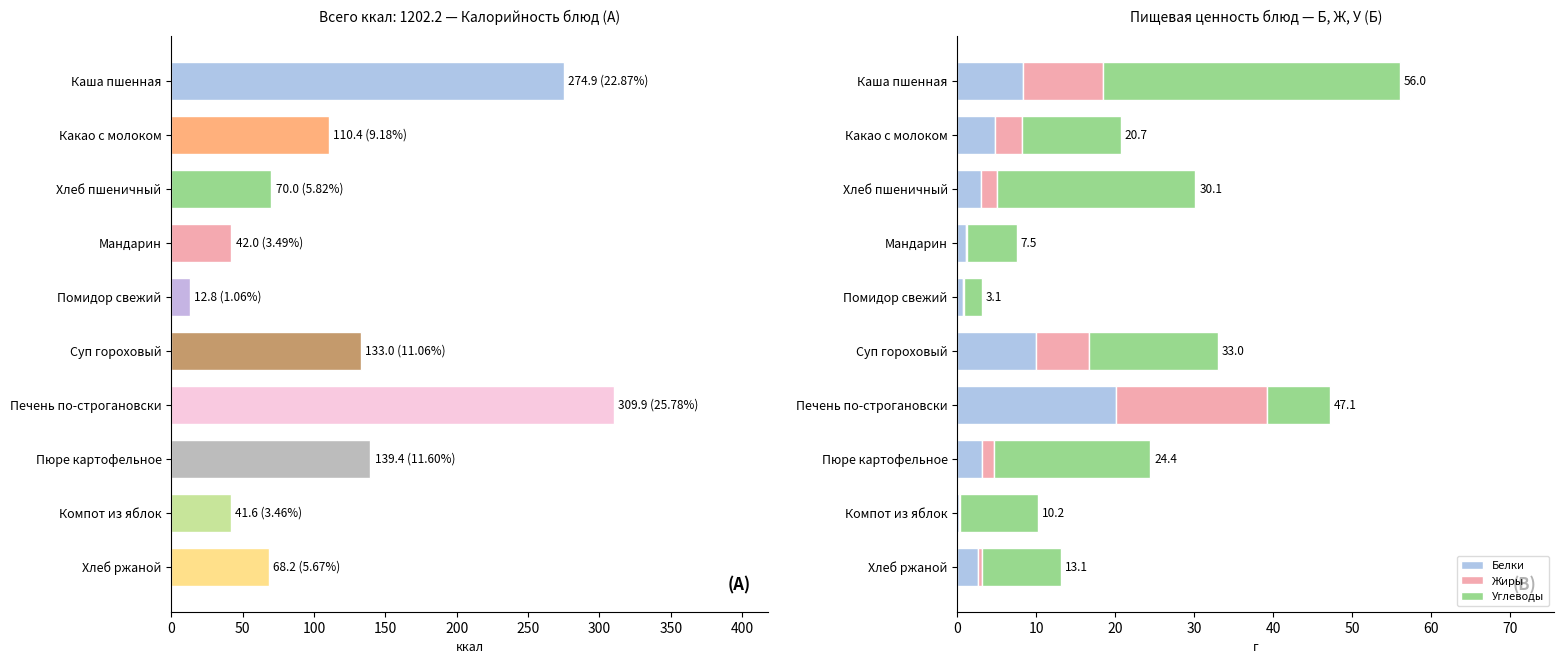

What is the minimum value for Белки?

0.2